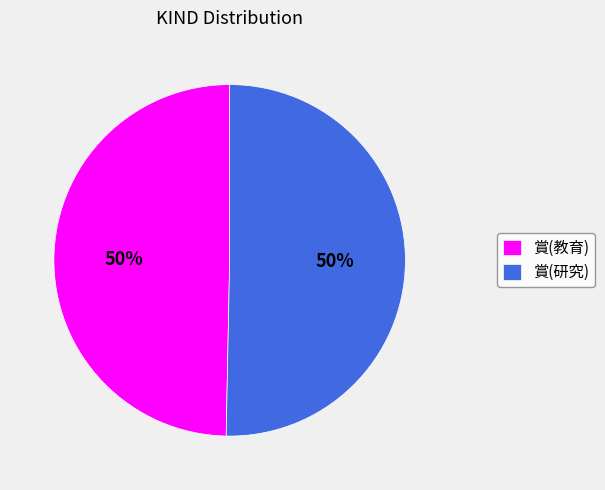

Is the sum of 賞(研究) and 賞(教育) greater than half?

Yes